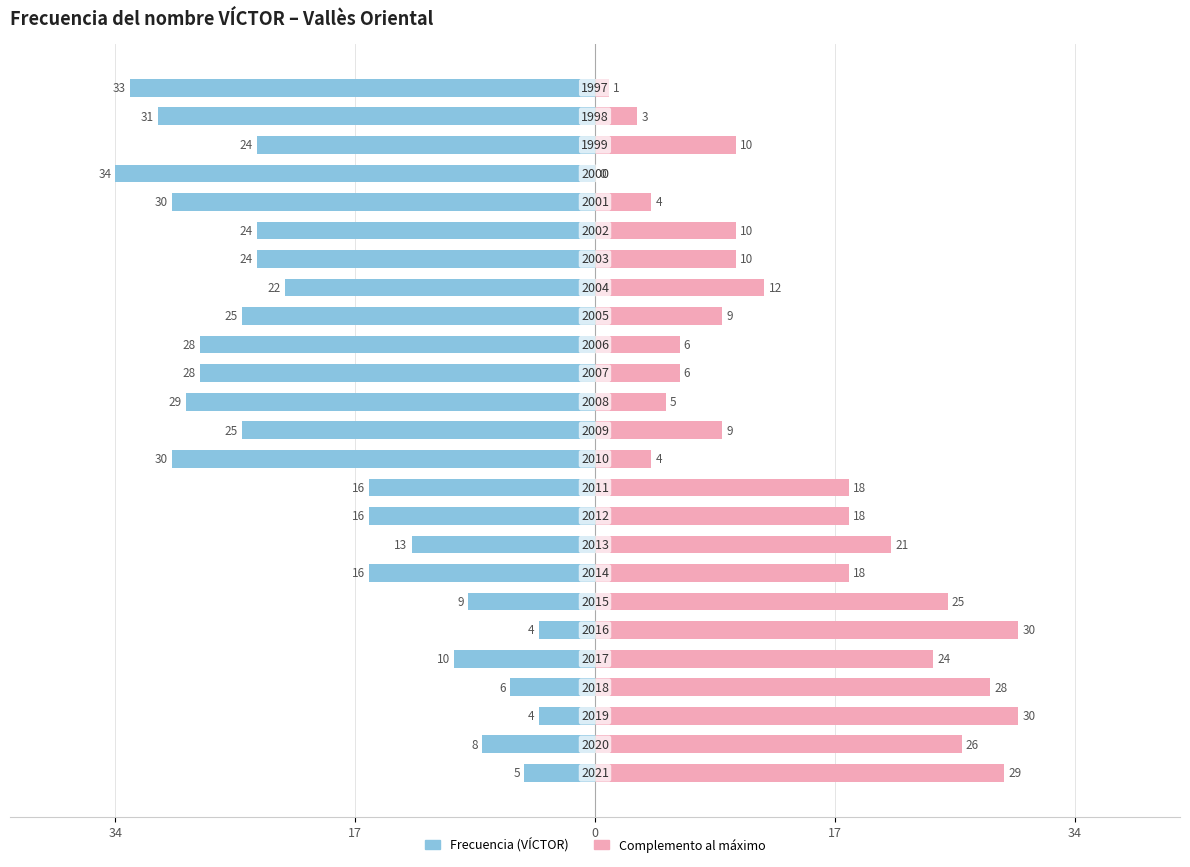

Is it true that Frecuencia equals -7 at 5?

False